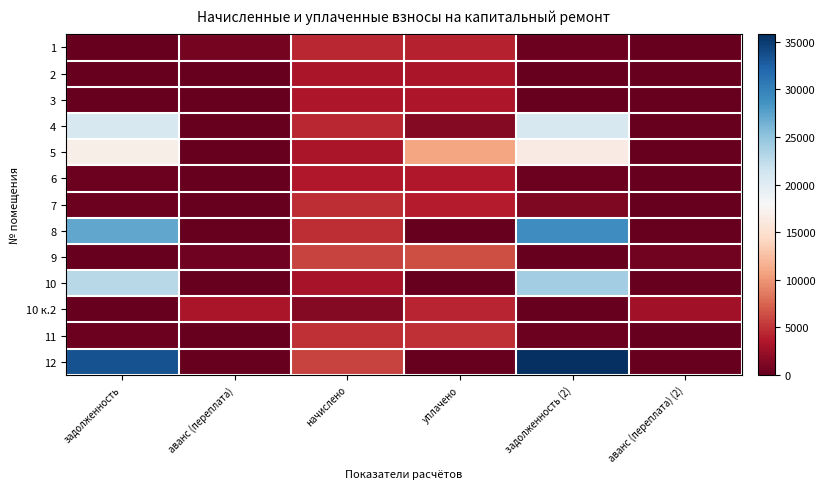

What is the greatest value displayed?

35789.3